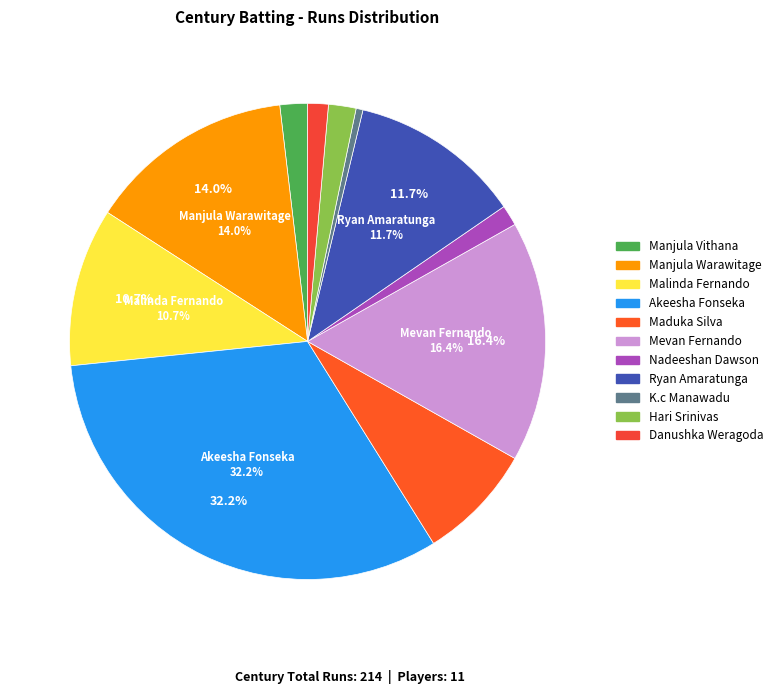

To the nearest percent, what is the difference between the largest and smallest slice percentages?

32%